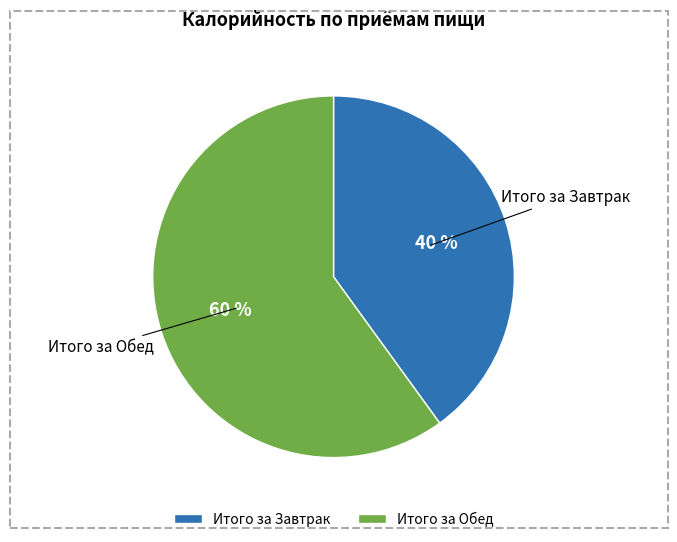

Combined, do Итого за Завтрак and Итого за Обед account for over 50%?

Yes